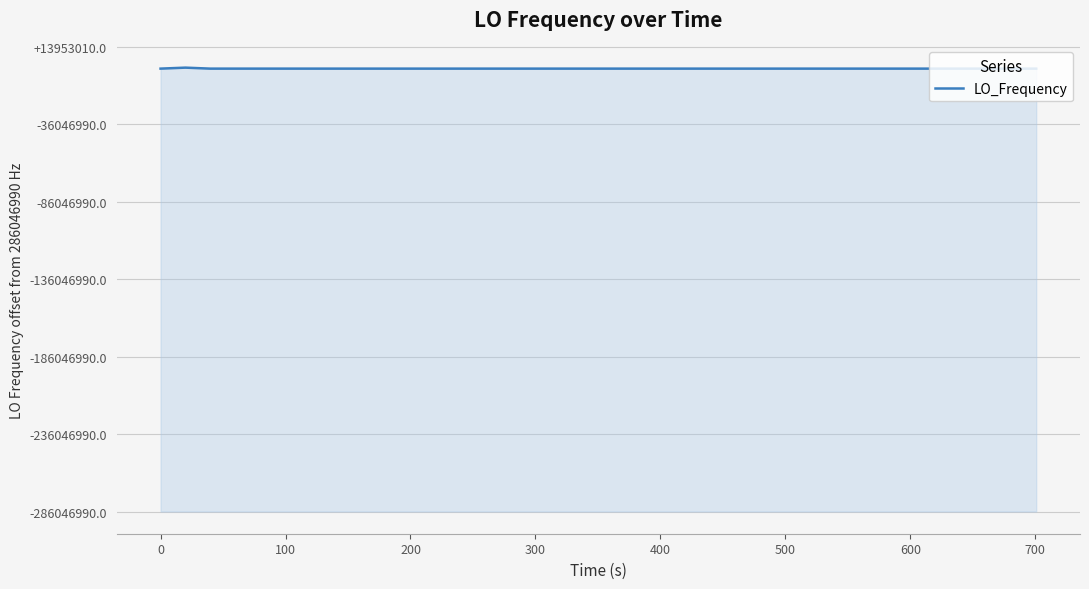

Does the chart display data point markers on the line(s)?

No